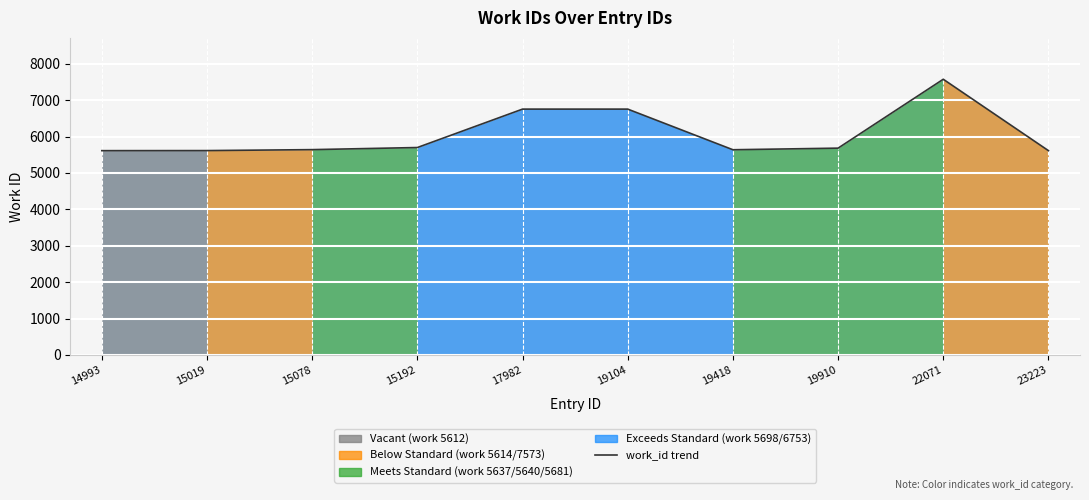

Is it true that the value at 15078 is 5640?

True